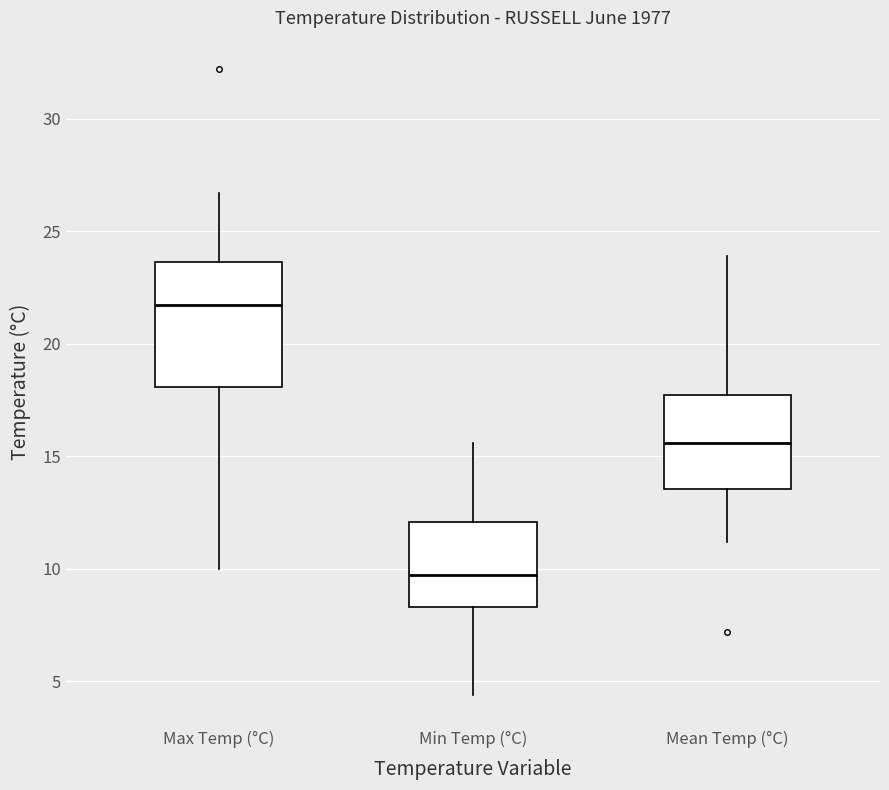

Where is the lower edge of the box for Min Temp (°C) on the y-axis? The values are not printed on the chart, so give them approximately, as read against the axis.

8.5